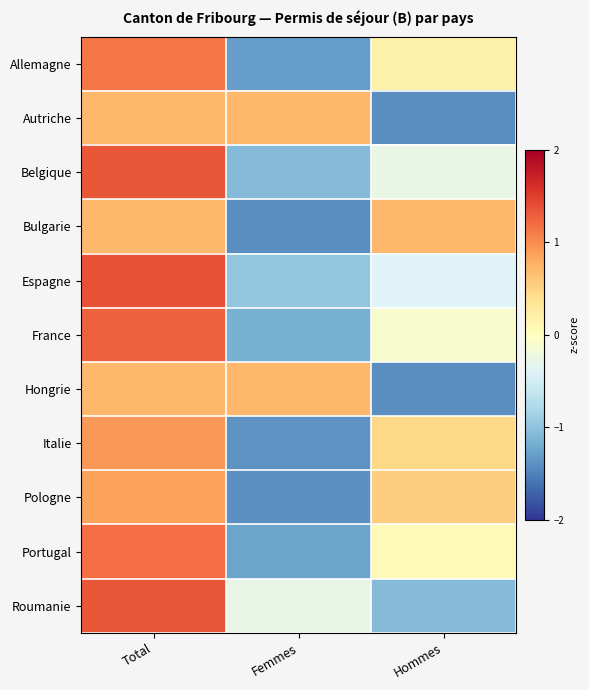

Between Total and Femmes, which is larger?

Total